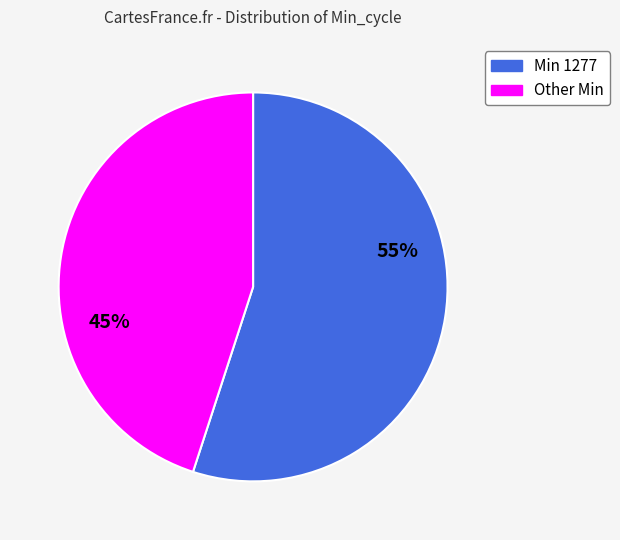

Is there any slice that represents more than half of the pie?

Yes